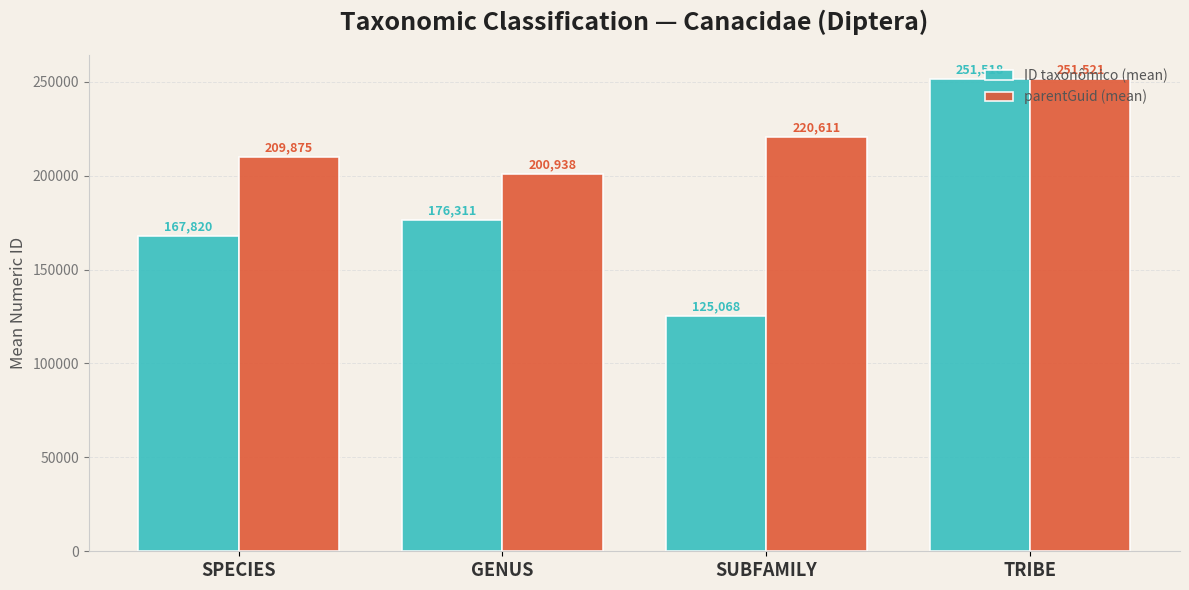

List the series in order of their peak value, lowest first.

ID taxonômico (mean), parentGuid (mean)